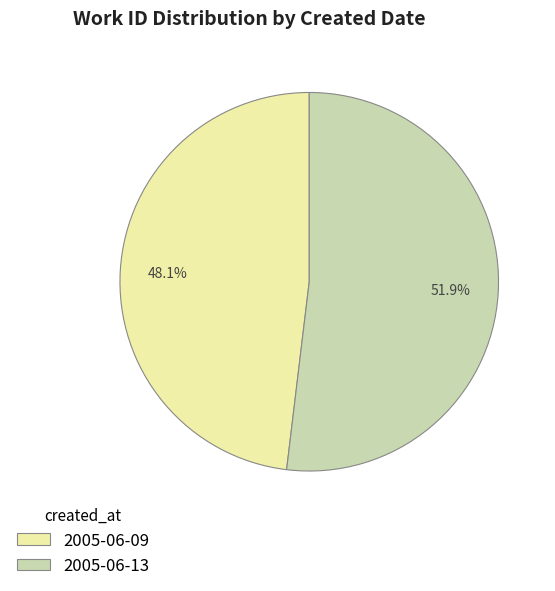

To the nearest percent, what percentage of the pie is 2005-06-09?

48%